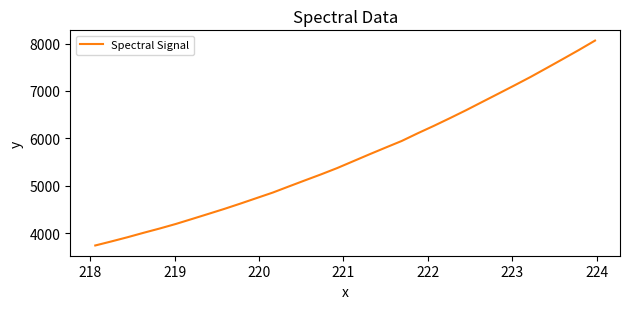

What is the difference between the maximum and minimum values?

4325.3